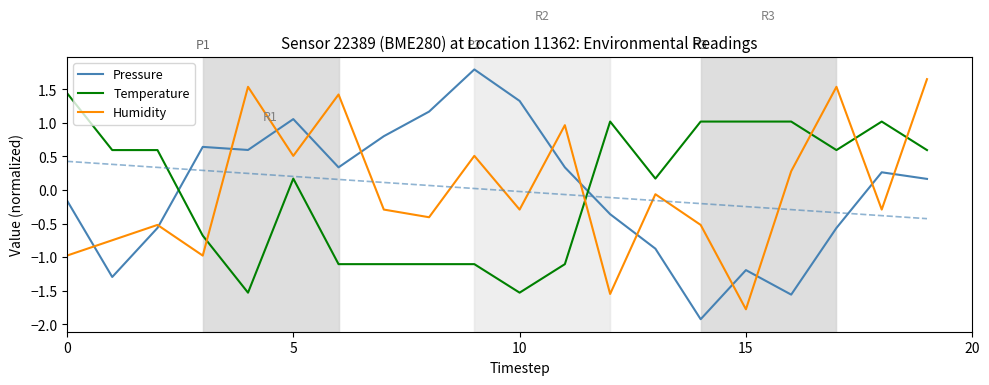

What is the lowest value of the Pressure series?

-1.9